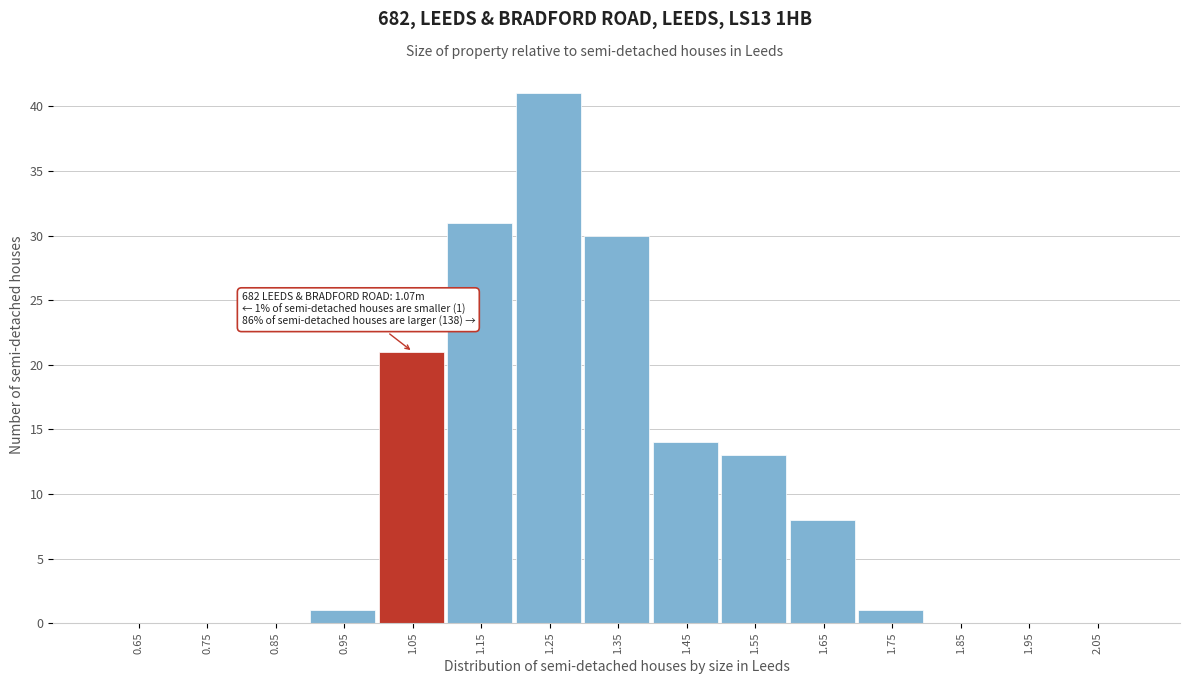

Which range on the x-axis has the tallest bar?

1.2 to 1.3